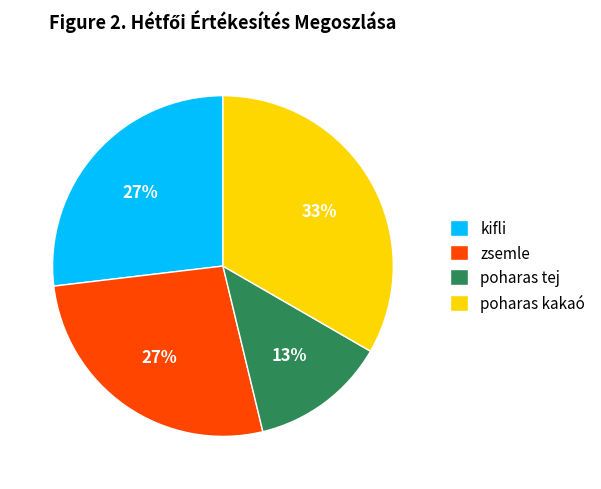

The poharas tej slice represents 13% of the pie. True or false?

True